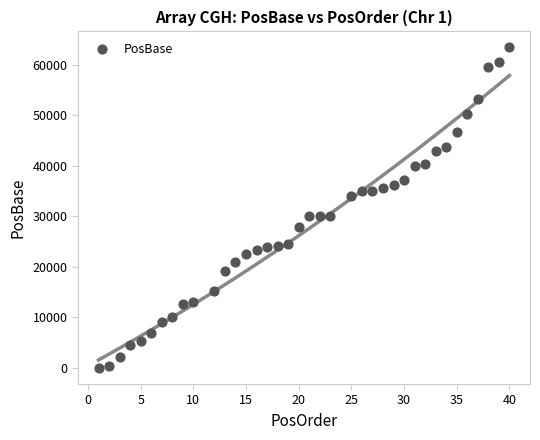

What is the range of Y values (max minus min)?

63419